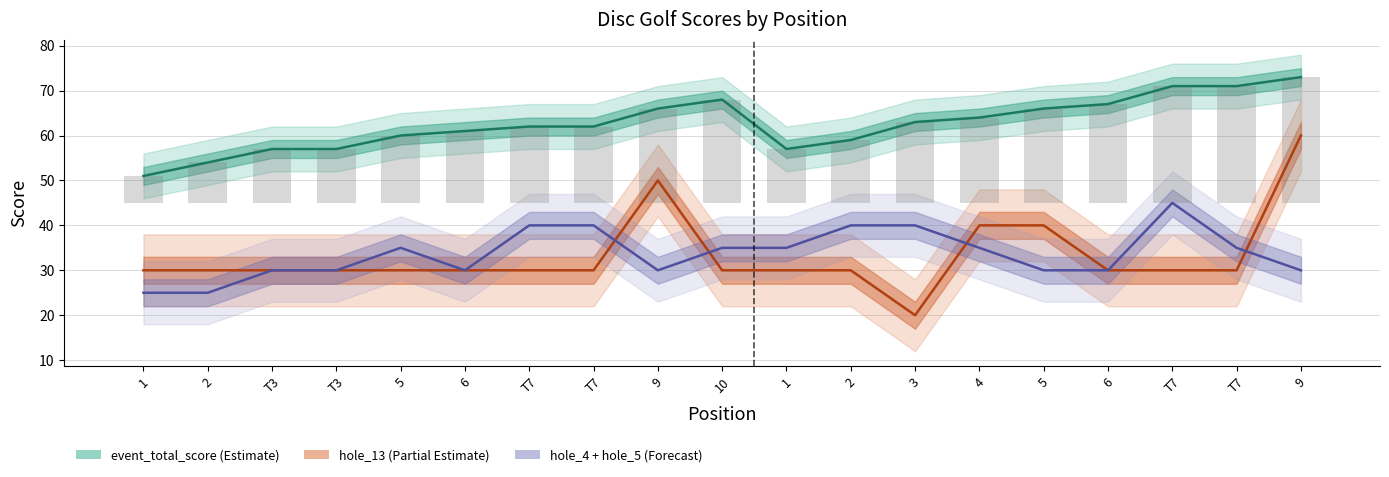

What is the label of the 13th bar from the right?

T7